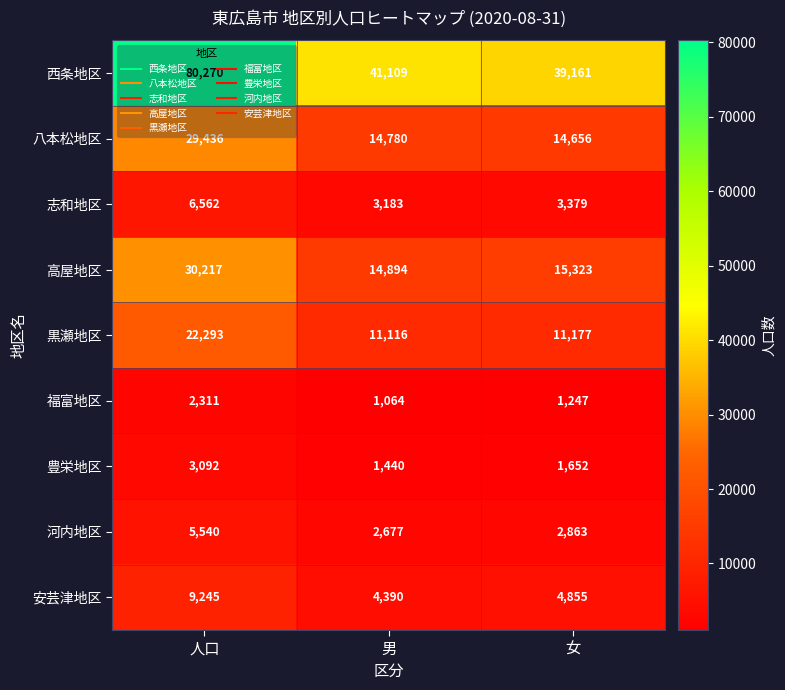

What is the difference between the maximum and minimum values in the 八本松地区 series?

14780